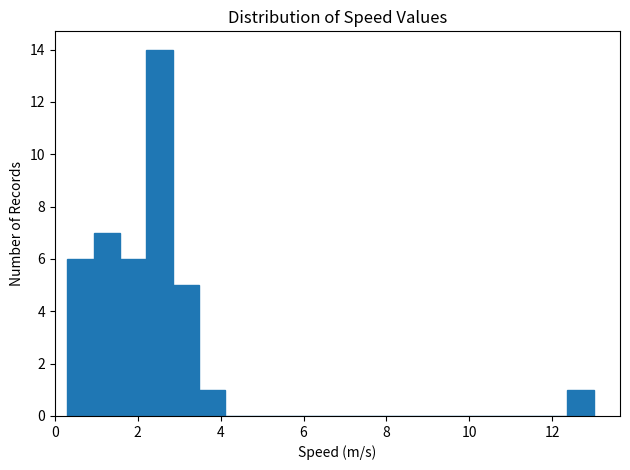

Around what value on the x-axis is the tallest bar? Give the approximate position of its centre, as read against the axis.

2.6